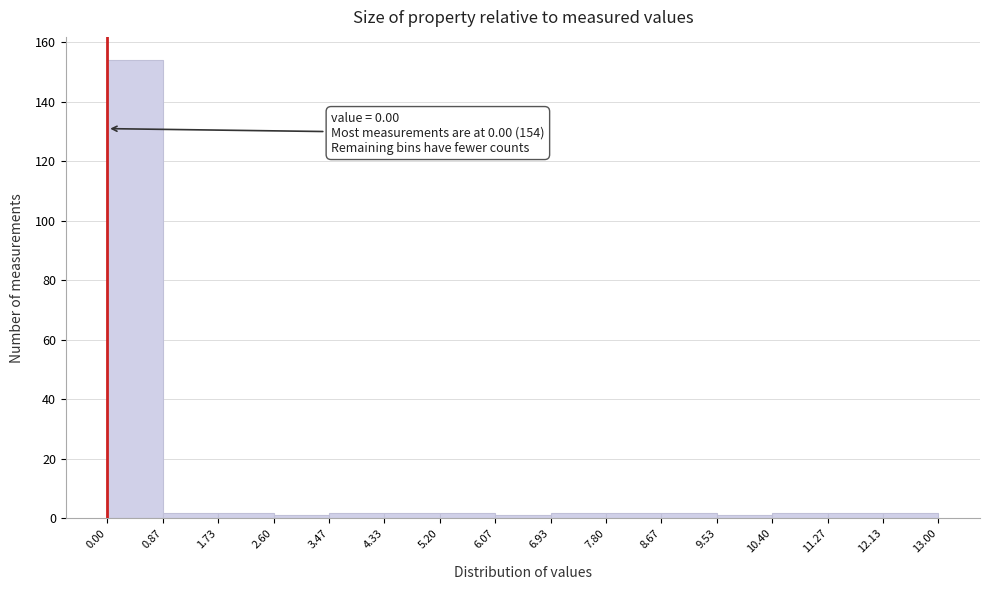

Over which range of the x-axis is the bar tallest?

0.00 to 0.87